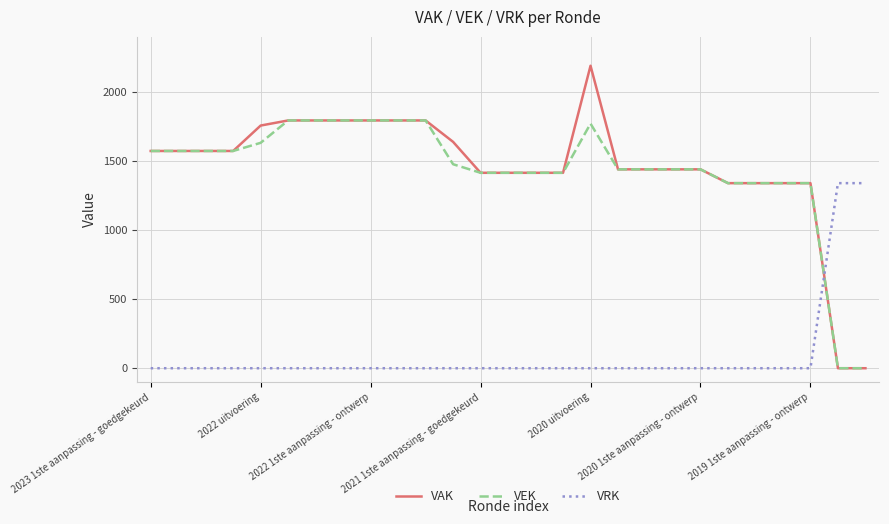

Which series has the largest range (max minus min)?

VAK